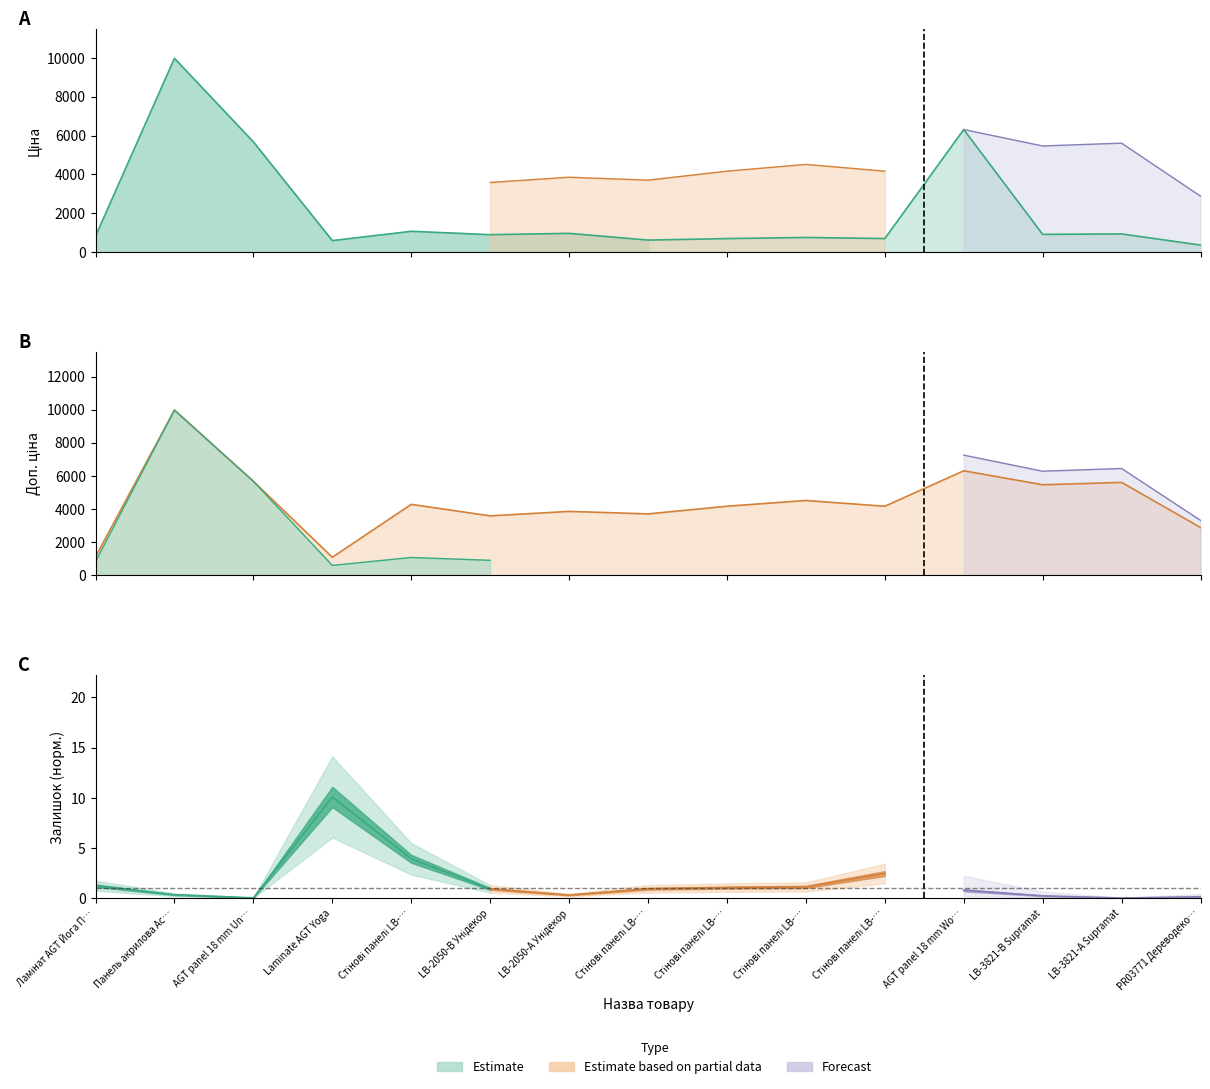

Read the Ціна value at LB-3821-А Supramat.

934.5